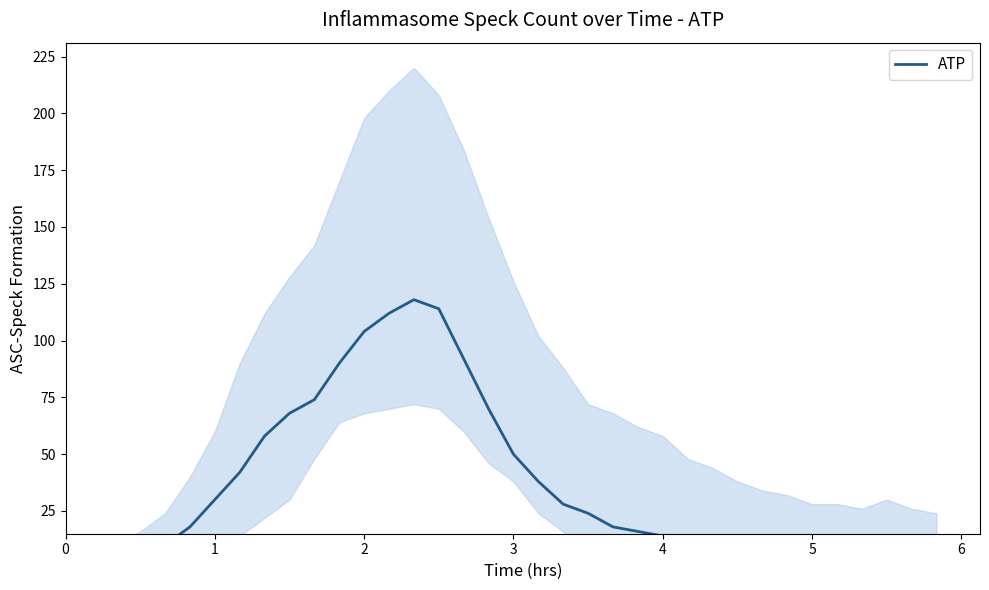

How many interior local valleys (lower than both neighbors) does the data have?

1